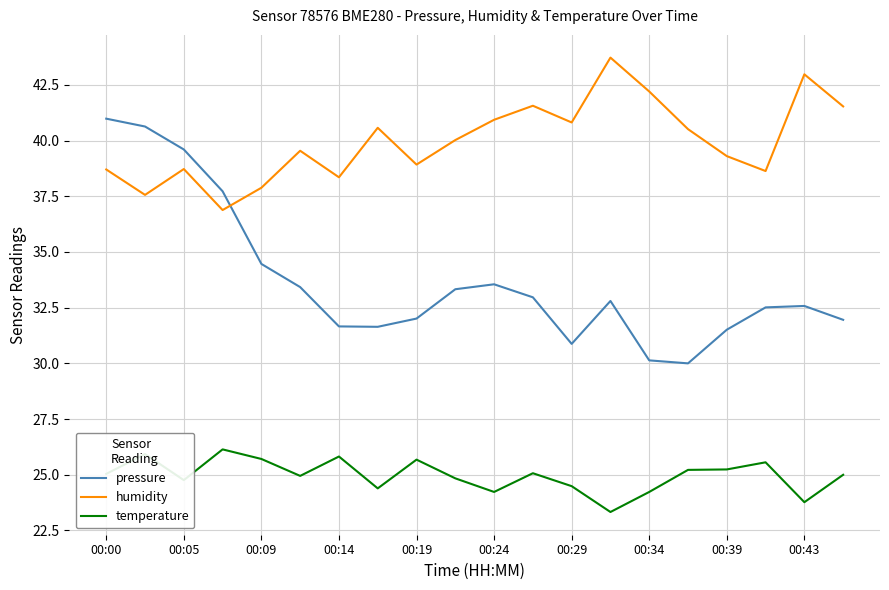

True or false: temperature and pressure cross at least once.

False